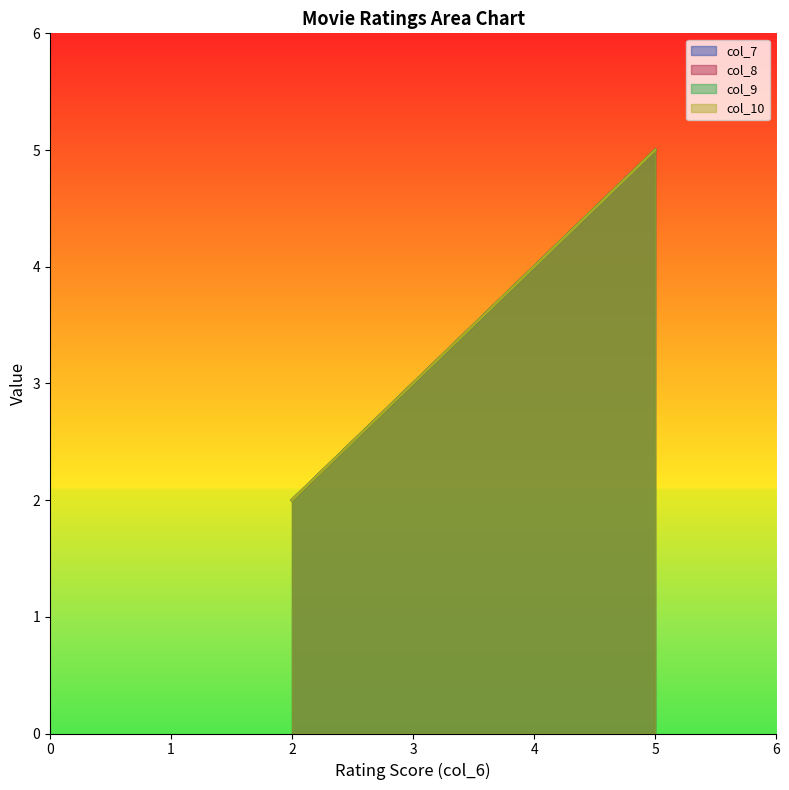

Does the chart display data point markers on the line(s)?

No